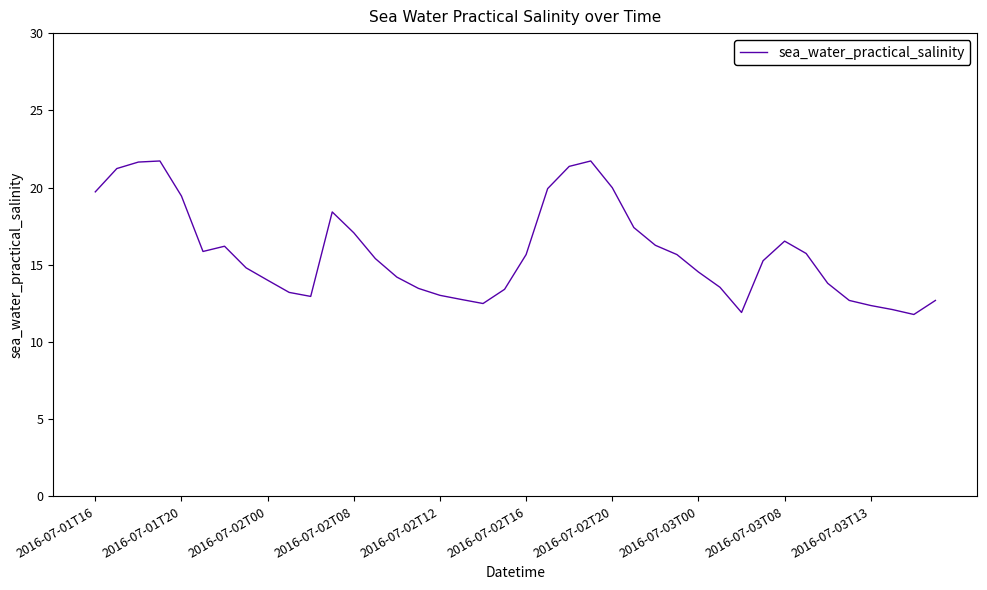

What is the difference between the maximum and minimum values?

9.9